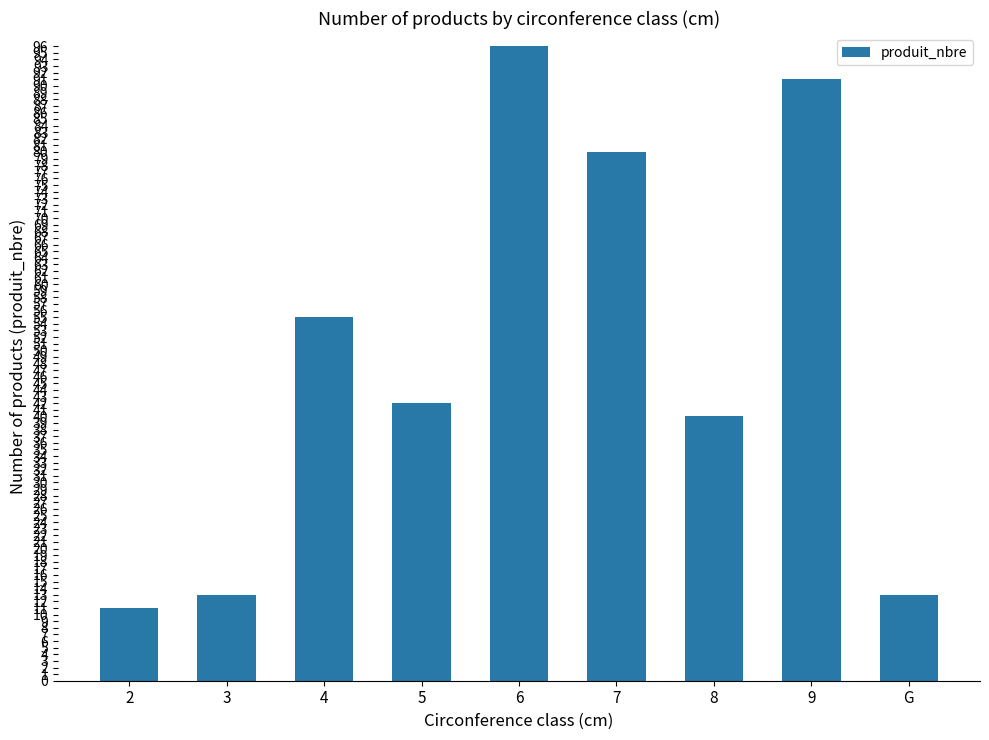

What is the difference between the maximum and minimum values?

85